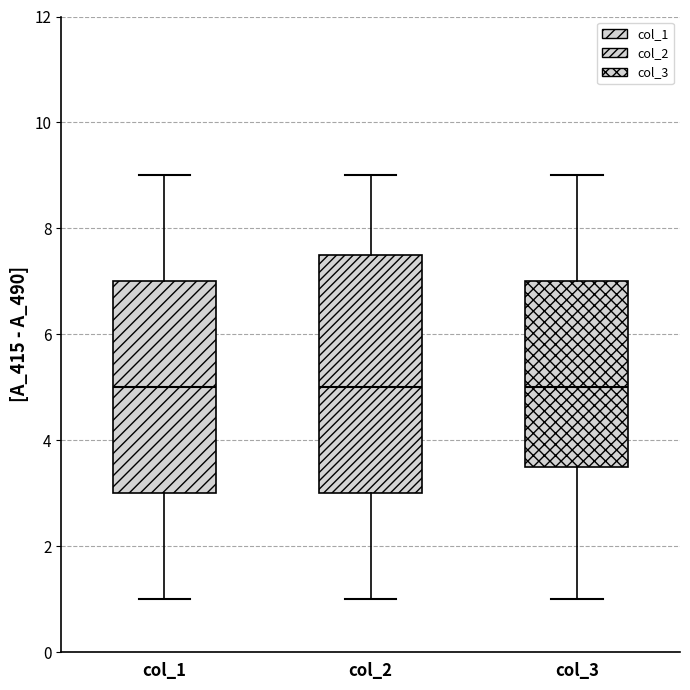

Reading left to right, transcribe this box plot: for each box, give where its median line is, the range the box spans, and where its two whiskers end, as read against the y-axis. The values are not printed on the chart, so give them approximately, as read against the axis.

col_1: median 5.0, box 3.0 to 7.0, whiskers 1.0 to 9.0
col_2: median 5.0, box 3.0 to 7.6, whiskers 1.0 to 9.0
col_3: median 5.0, box 3.6 to 7.0, whiskers 1.0 to 9.0